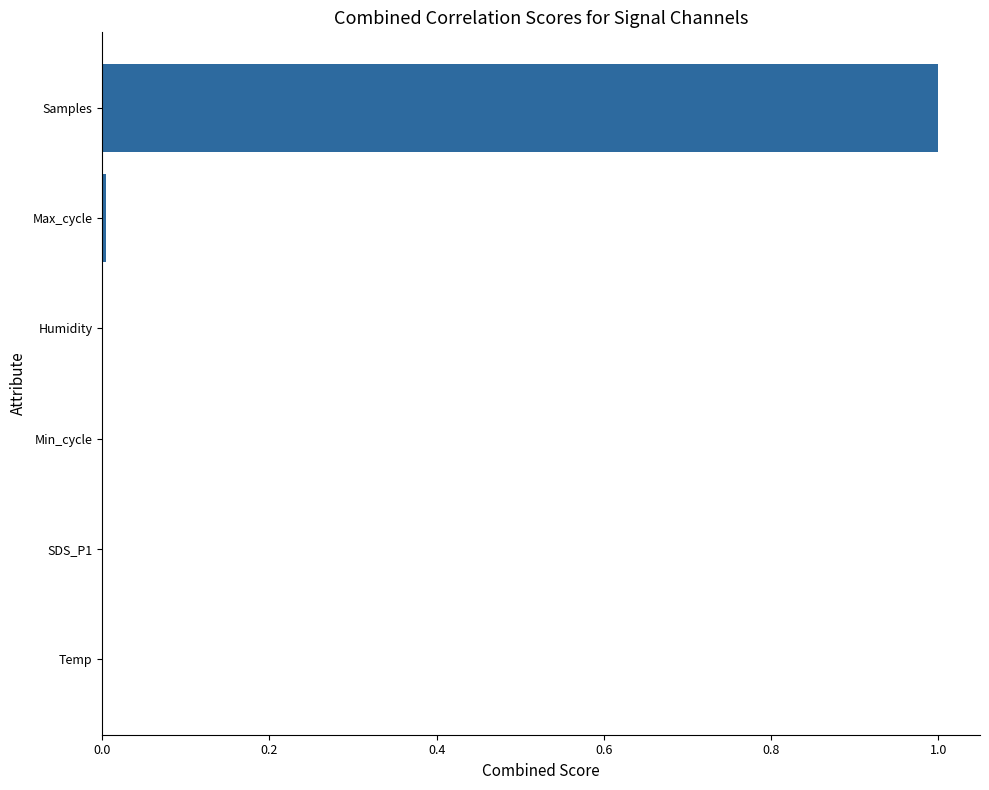

Which category has the highest value across all series?

Samples